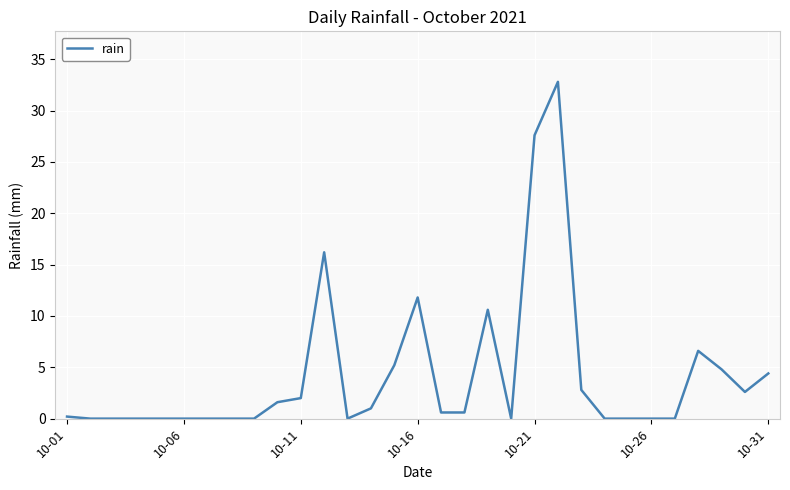

What is the maximum value shown in the chart?

32.8